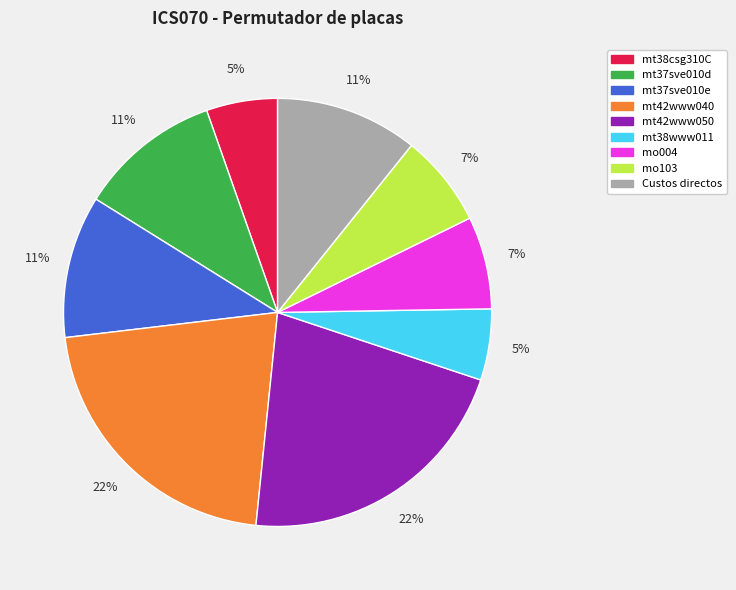

True or false: mo103 accounts for 7% of the total.

True